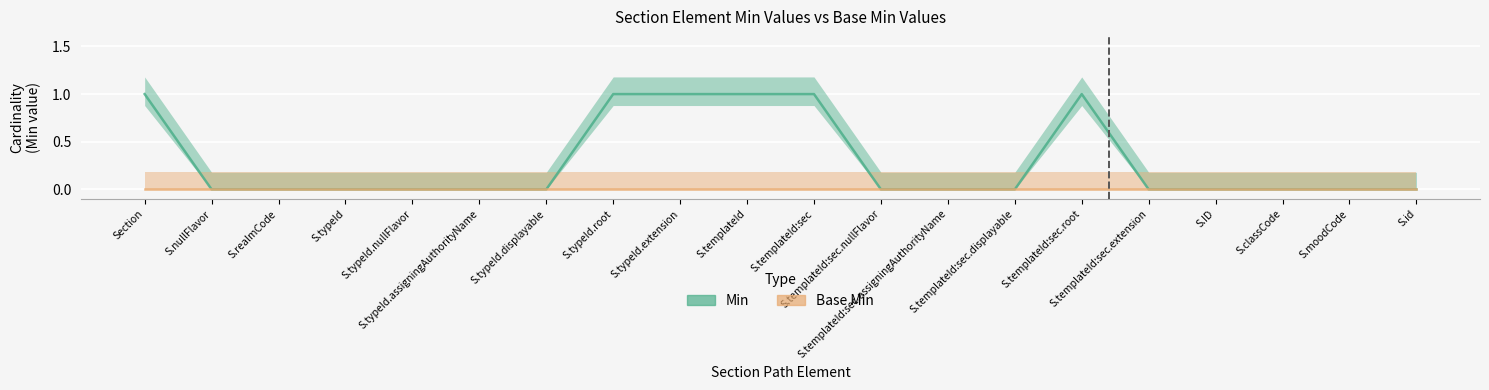

Between S.templateId:sec.assigningAuthorityName and S.ID, which is larger?

S.templateId:sec.assigningAuthorityName